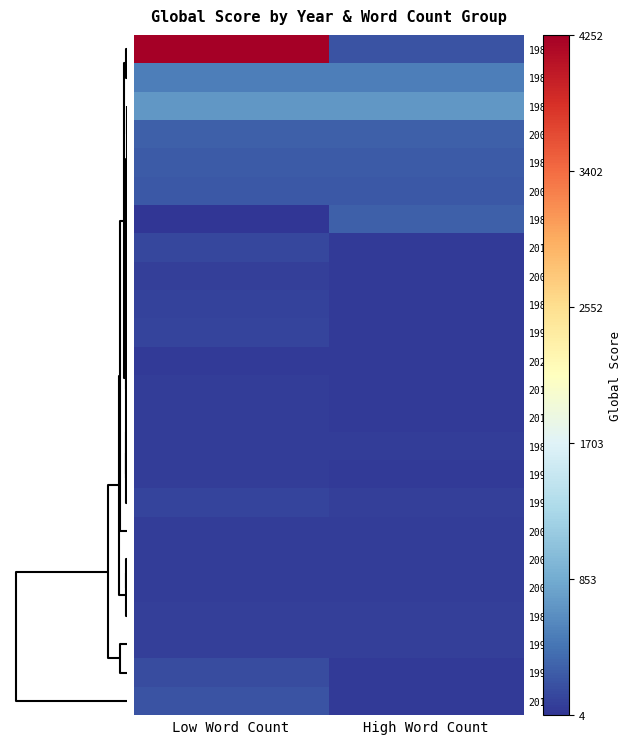

Rank the series by their maximum value, from lowest to highest.

2020, 2013, 2019, 1986, 2008, 1992, 2005, 2006, 1995, 2001, 1988, 1989, 1993, 1990, 2011, 1991, 2017, 2003, 1983, 2002, 1980, 1981, 1984, 1987